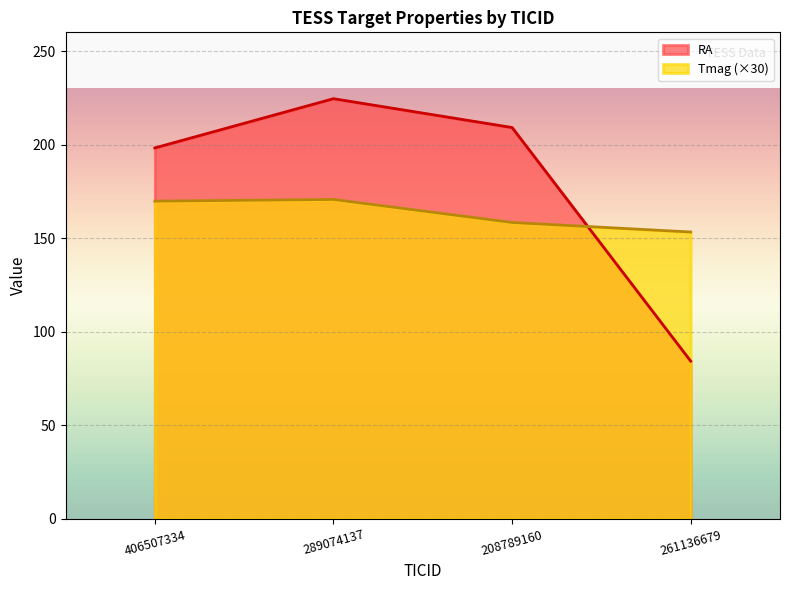

What is the smallest value displayed?

84.3